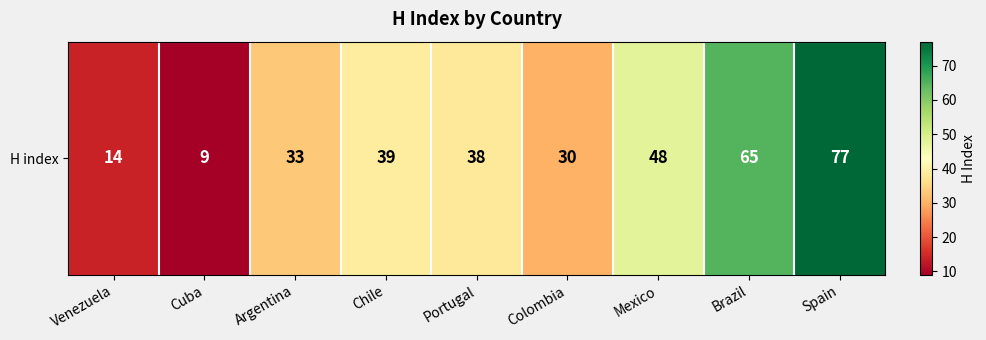

What is the approximate value at Colombia?

30